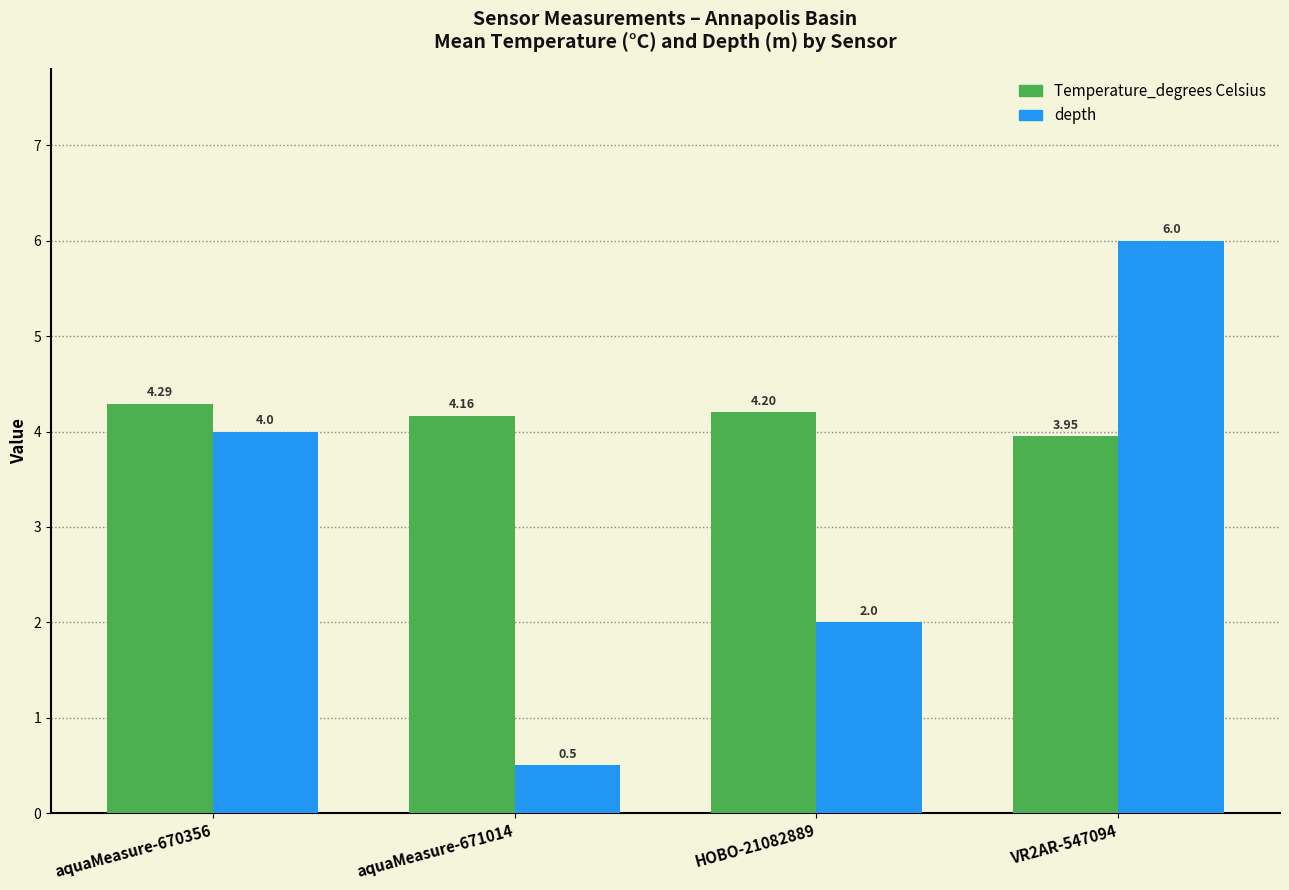

How many data points does each series have?

4